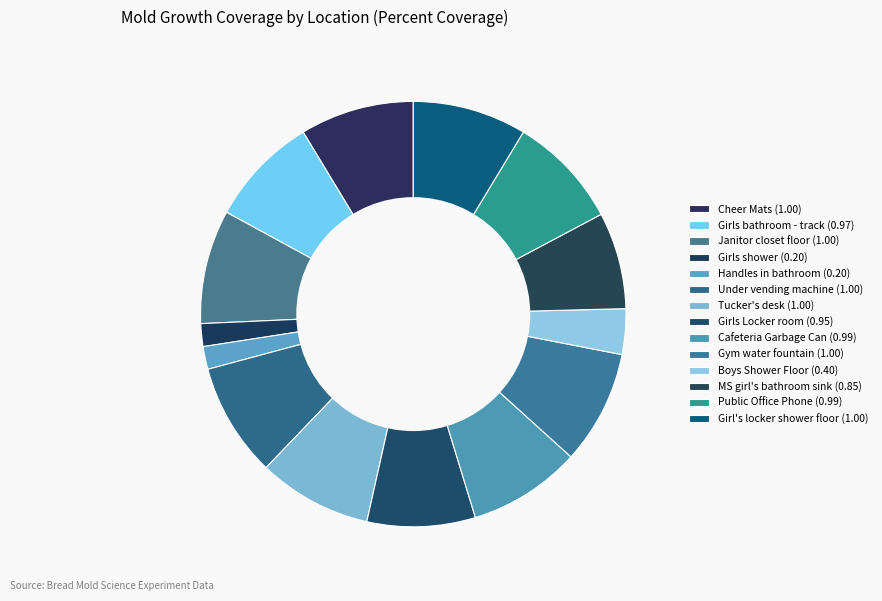

How many slices are in this pie chart?

14